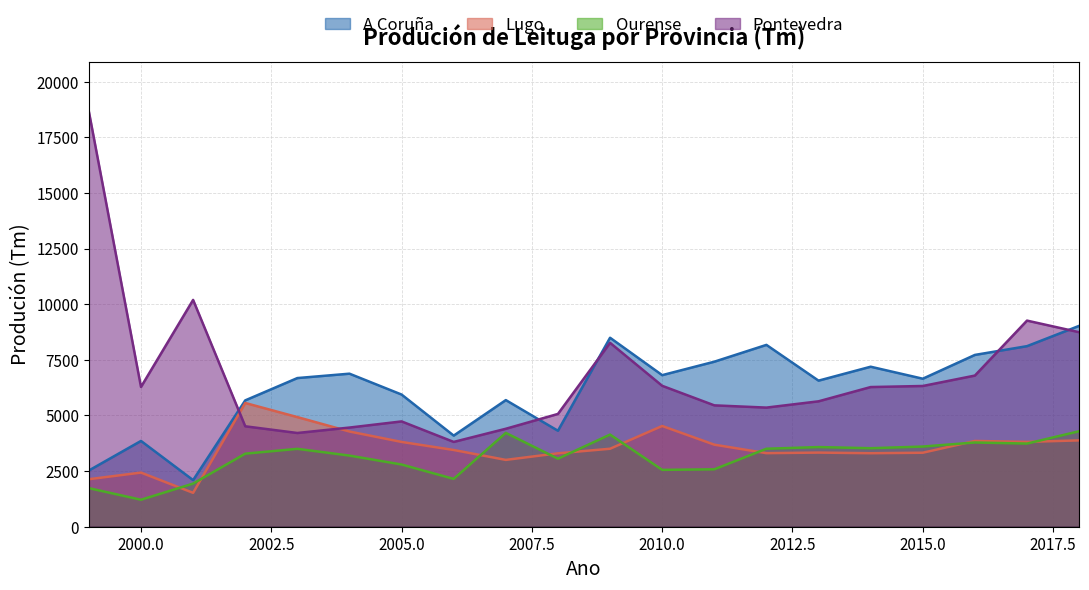

List the series in order of their peak value, lowest first.

Ourense, Lugo, A Coruña, Pontevedra